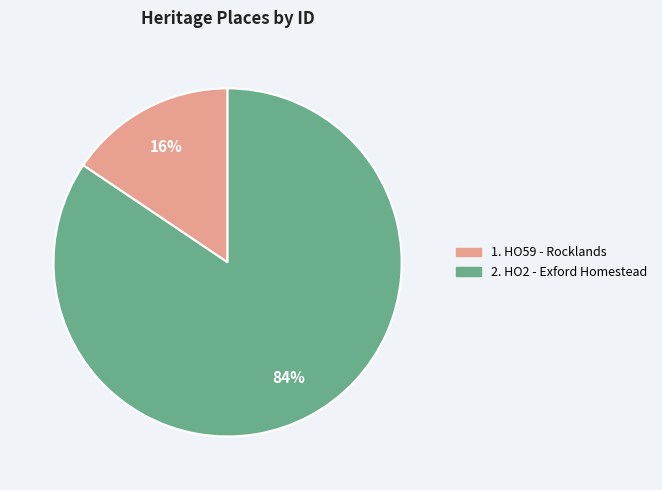

Is there a majority slice in this chart?

Yes